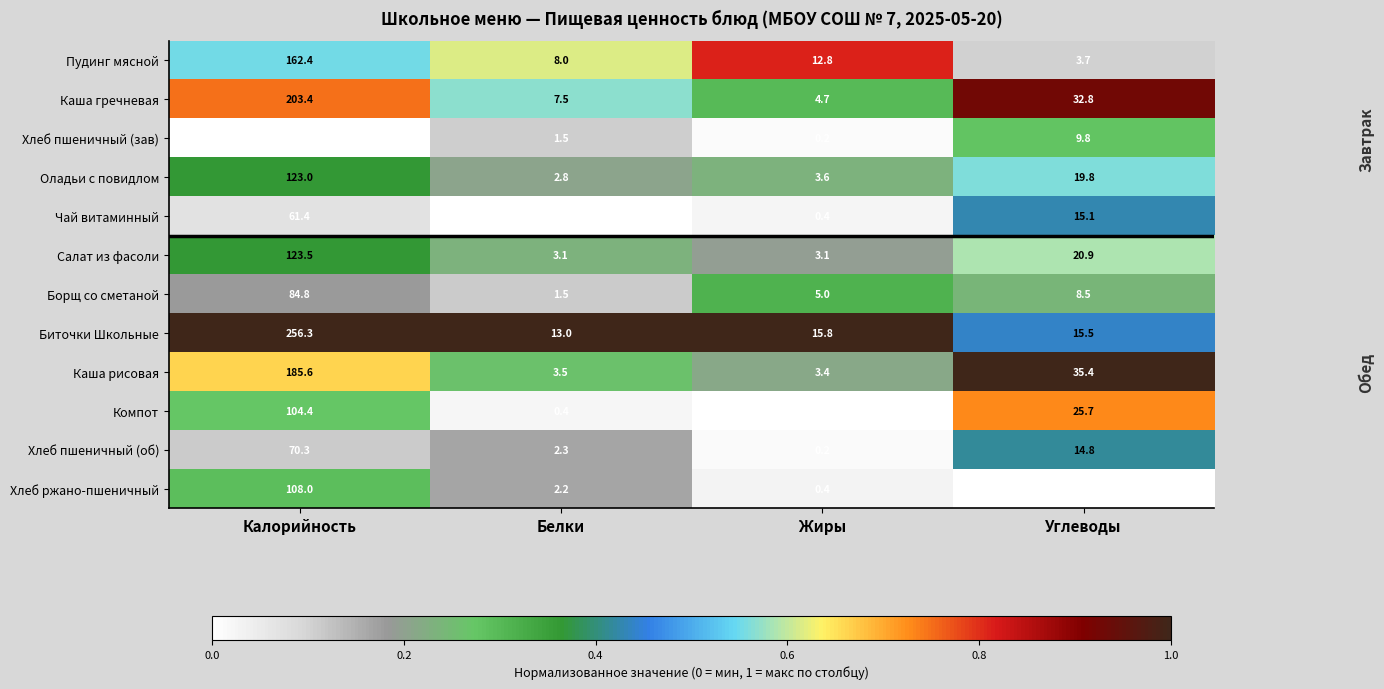

Which category has the highest value in the Хлеб ржано-пшеничный series?

Калорийность